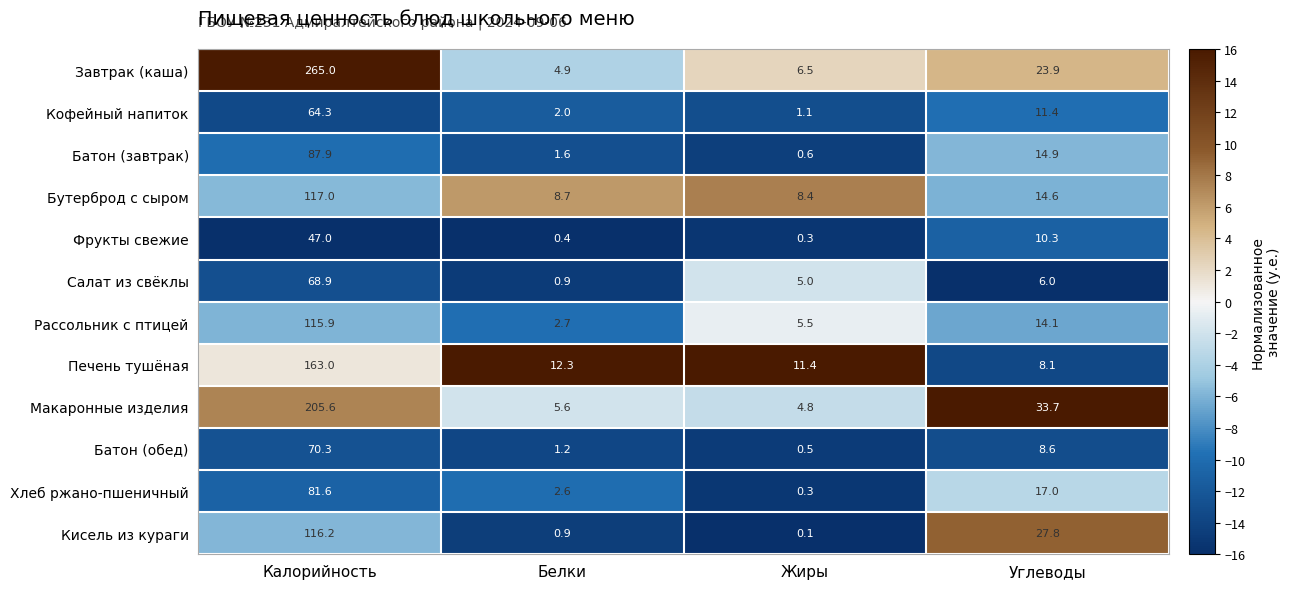

The Батон (обед) series shows 70.3 at Калорийность. True or false?

True